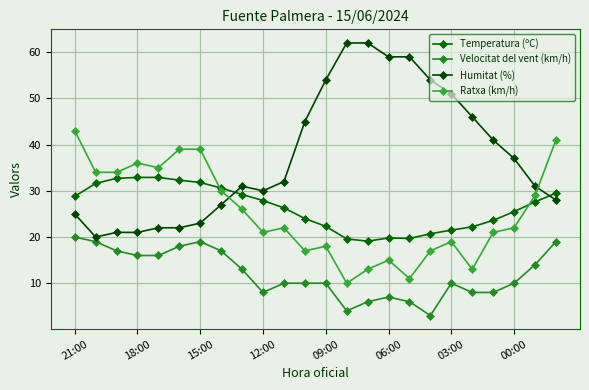

How many lines are shown in the chart?

4